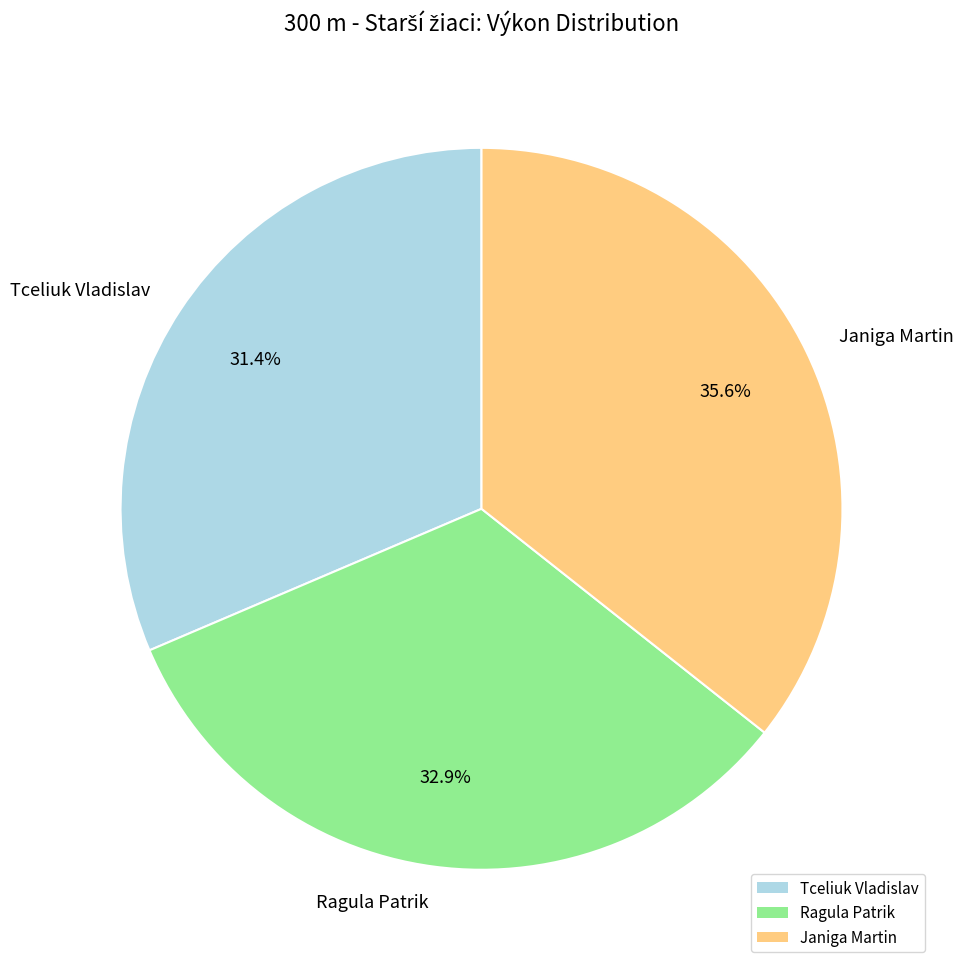

Which slice is the largest?

Janiga Martin